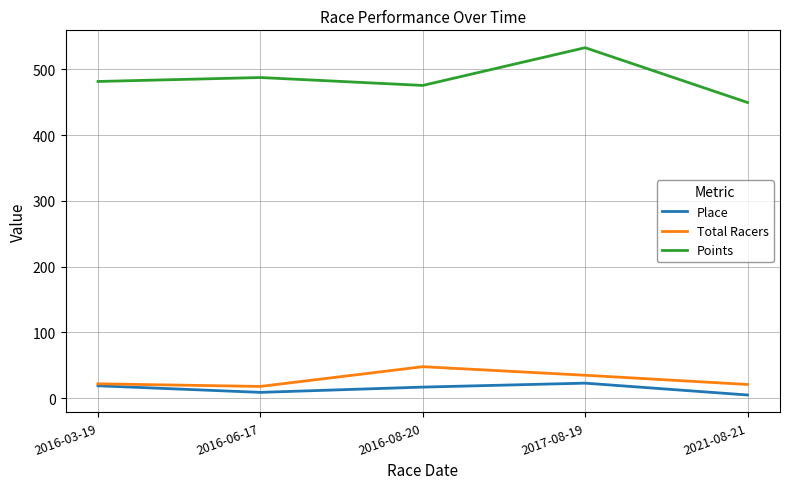

Rank the series by their maximum value, from lowest to highest.

Place, Total Racers, Points